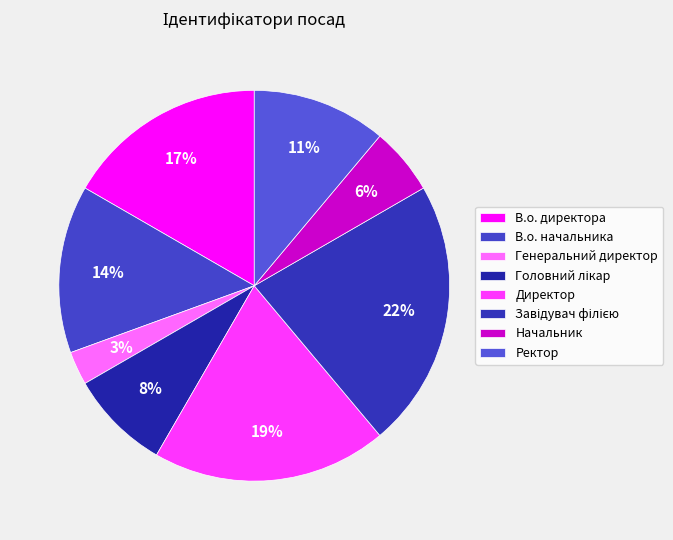

How many segments does this pie chart have?

8